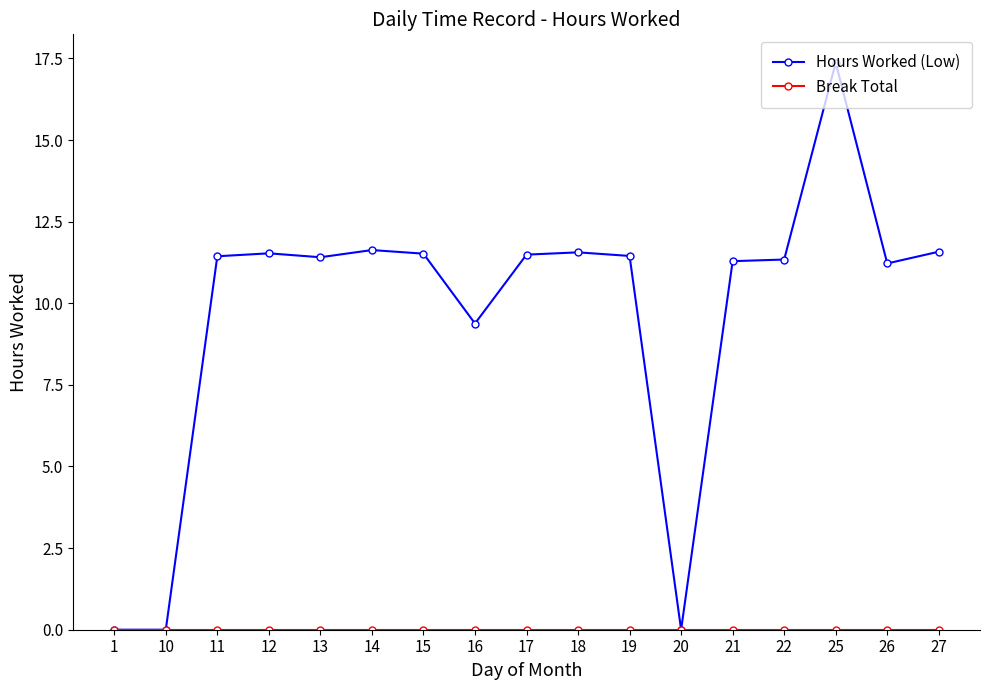

The Hours Worked (Low) series shows 4.5 at 12. True or false?

False